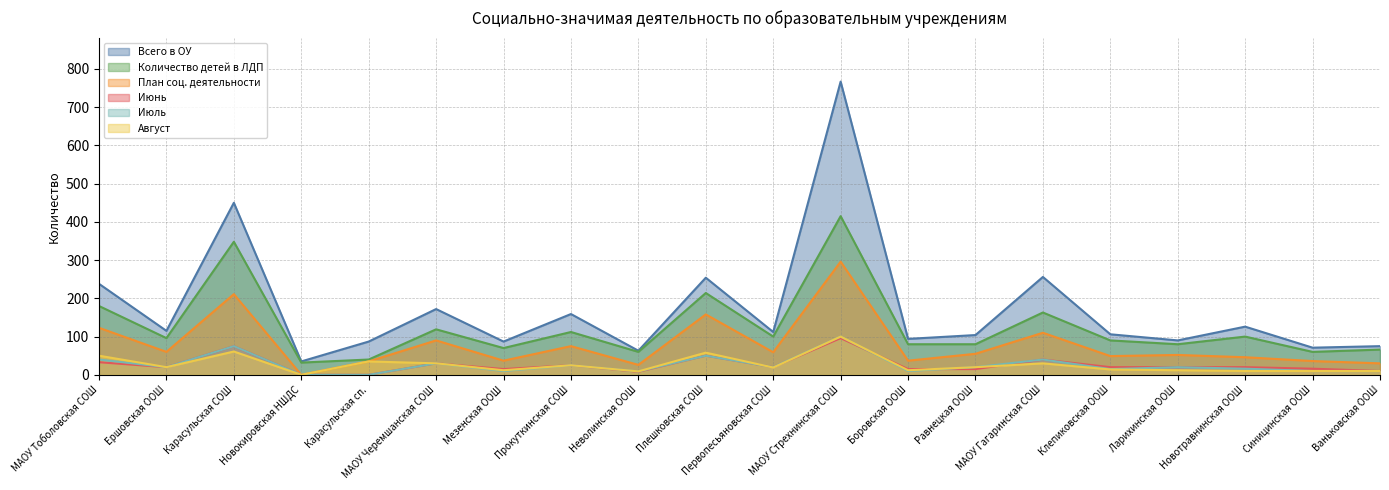

The Август series shows 20 at Равнецкая ООШ. True or false?

True